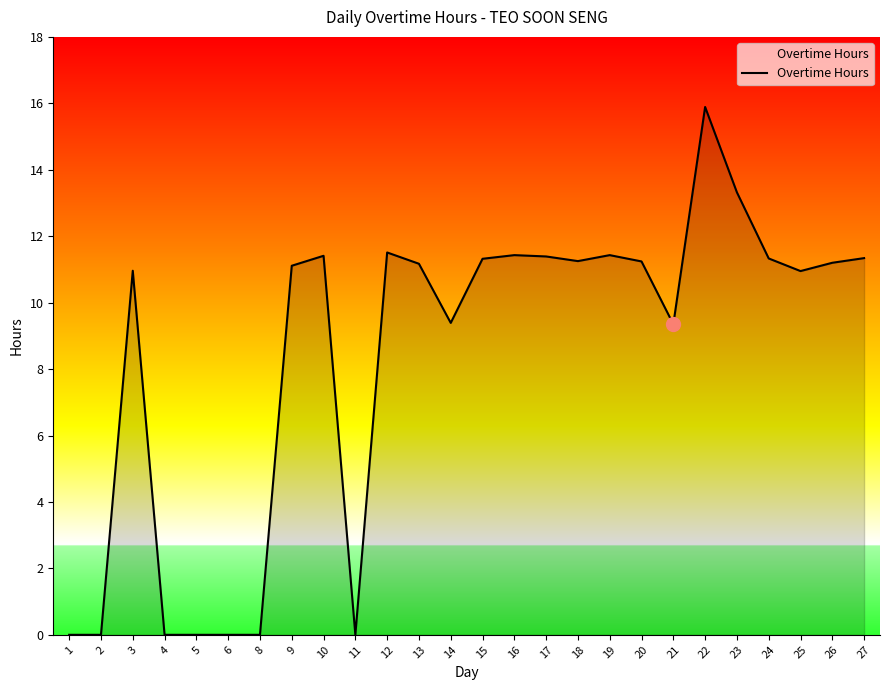

What is the greatest value displayed?

15.9